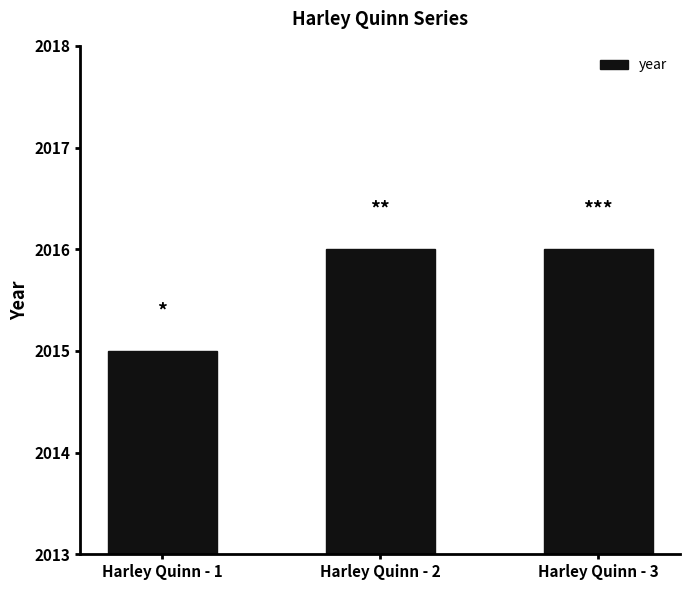

Reading left to right, transcribe all the data shown in this chart.

Harley Quinn - 1=2015	Harley Quinn - 2=2016	Harley Quinn - 3=2016